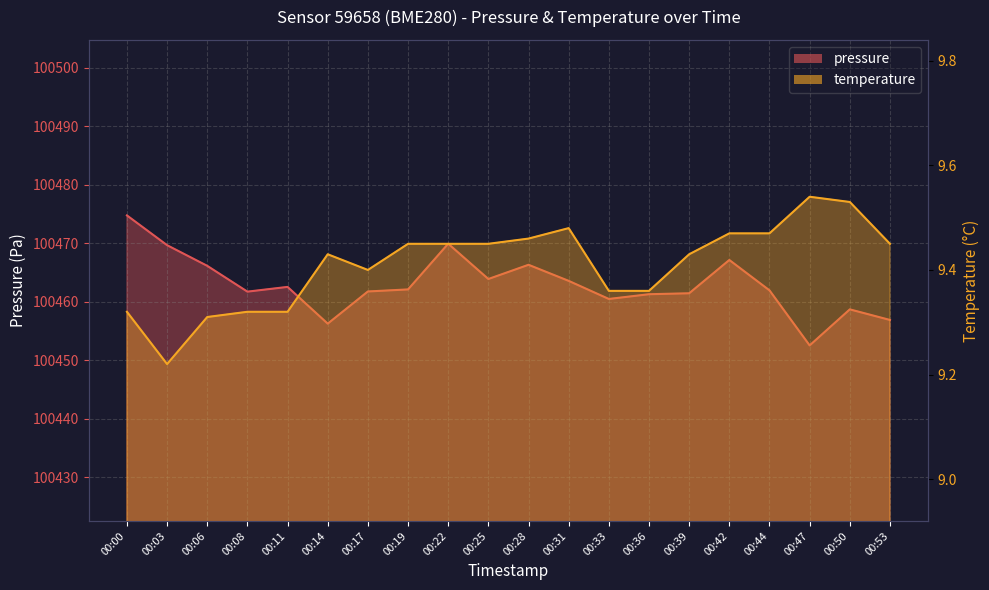

Reading left to right, extract all data points from this chart.

pressure: 00:00=100474.8	00:03=100469.7	00:06=100466.2	00:08=100461.8	00:11=100462.6	00:14=100456.3	00:17=100461.8	00:19=100462.1	00:22=100469.9	00:25=100463.9	00:28=100466.3	00:31=100463.6	00:33=100460.5	00:36=100461.3	00:39=100461.5	00:42=100467.2	00:44=100462.0	00:47=100452.6	00:50=100458.7	00:53=100456.9
temperature: 00:00=9.3	00:03=9.2	00:06=9.3	00:08=9.3	00:11=9.3	00:14=9.4	00:17=9.4	00:19=9.4	00:22=9.4	00:25=9.4	00:28=9.5	00:31=9.5	00:33=9.4	00:36=9.4	00:39=9.4	00:42=9.5	00:44=9.5	00:47=9.5	00:50=9.5	00:53=9.4